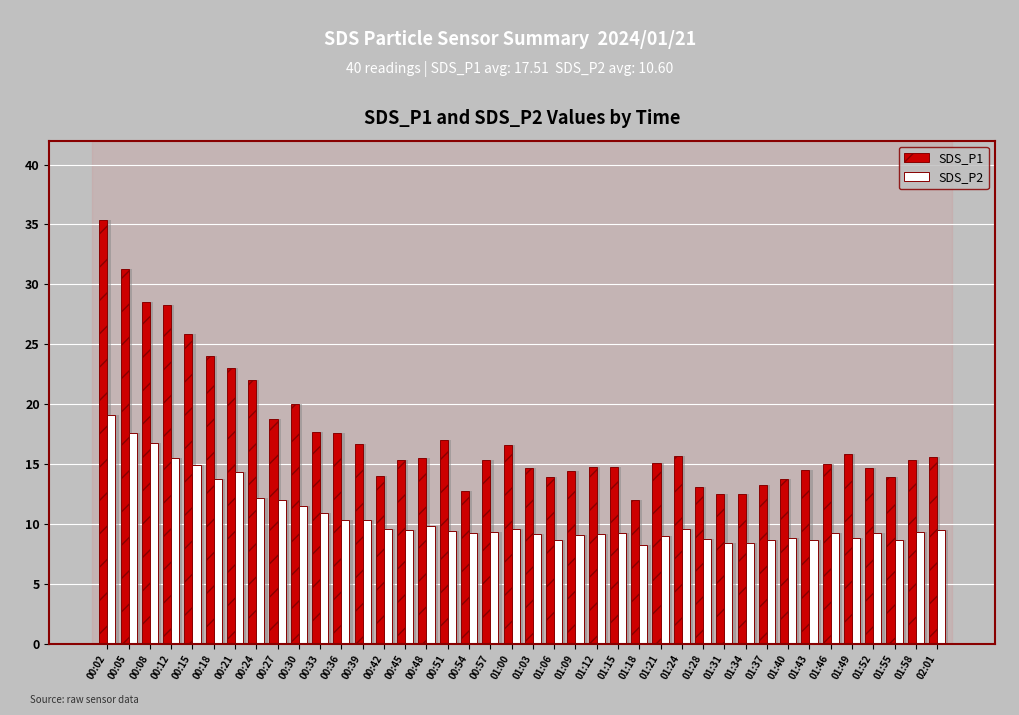

The SDS_P2 series shows 2.8 at 01:12. True or false?

False